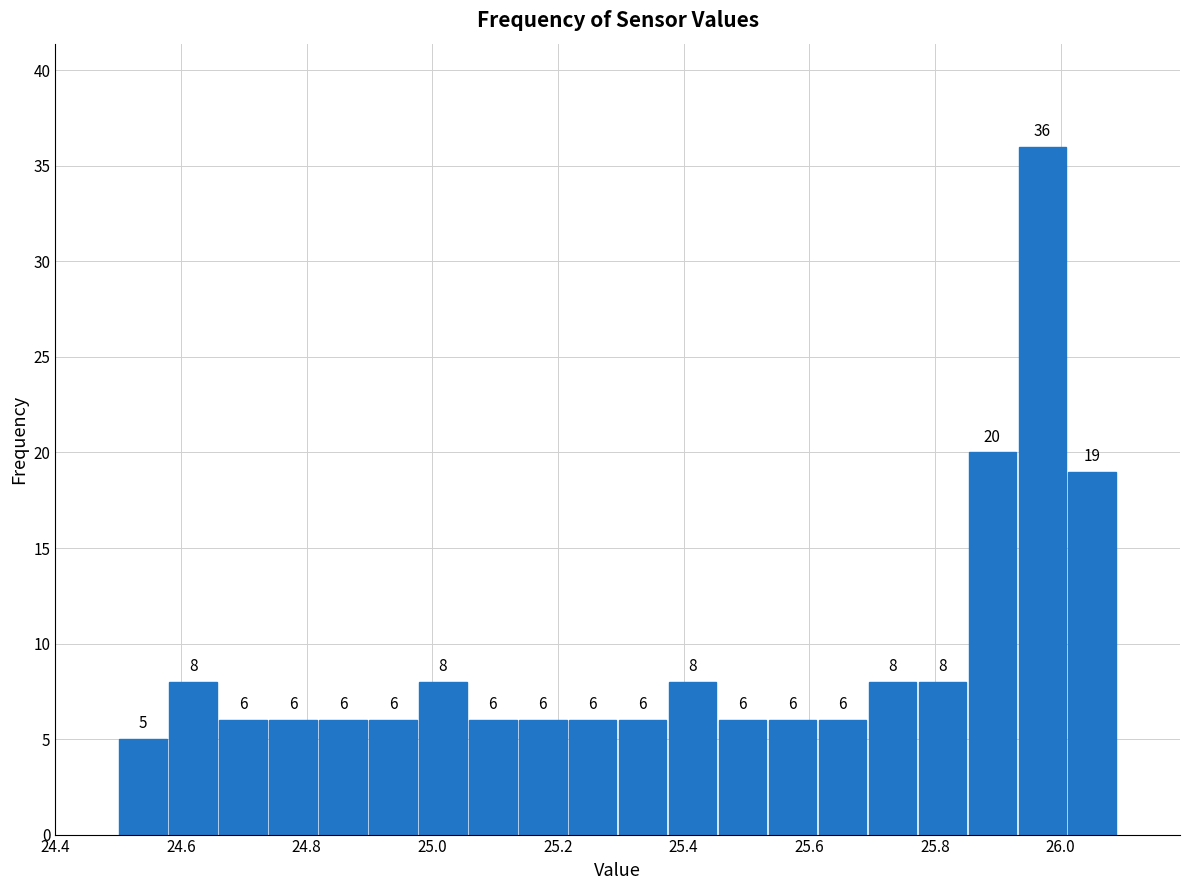

Read against the x-axis, roughly where is the centre of the tallest bar?

25.98